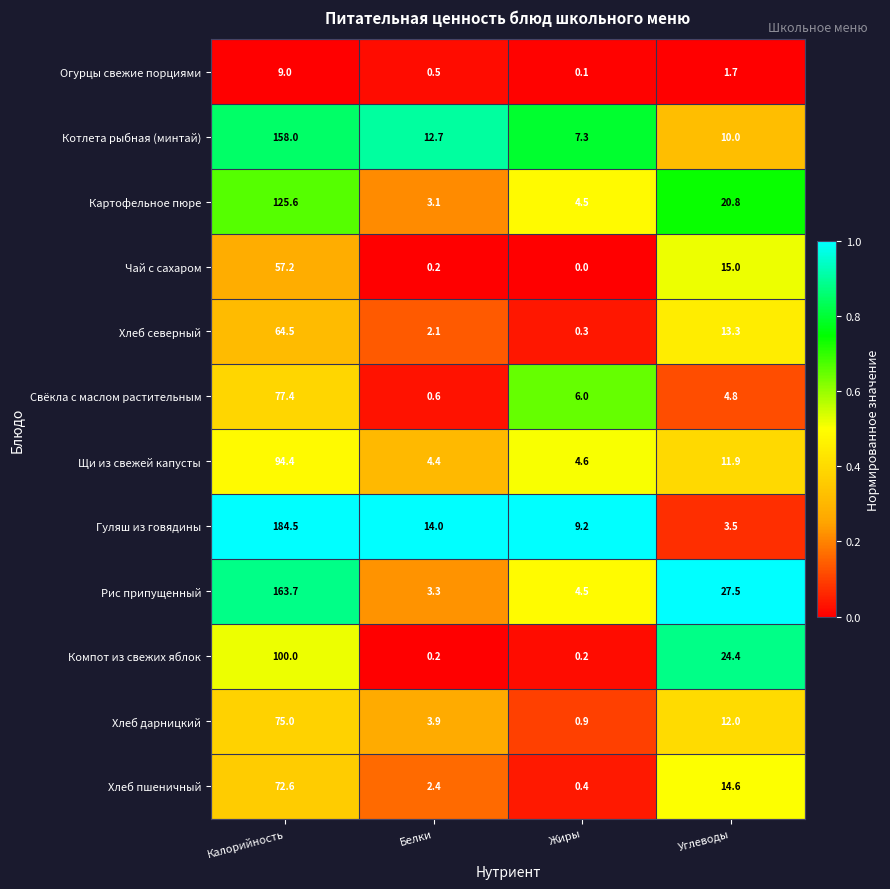

At which category is the sum across all series the highest?

Калорийность